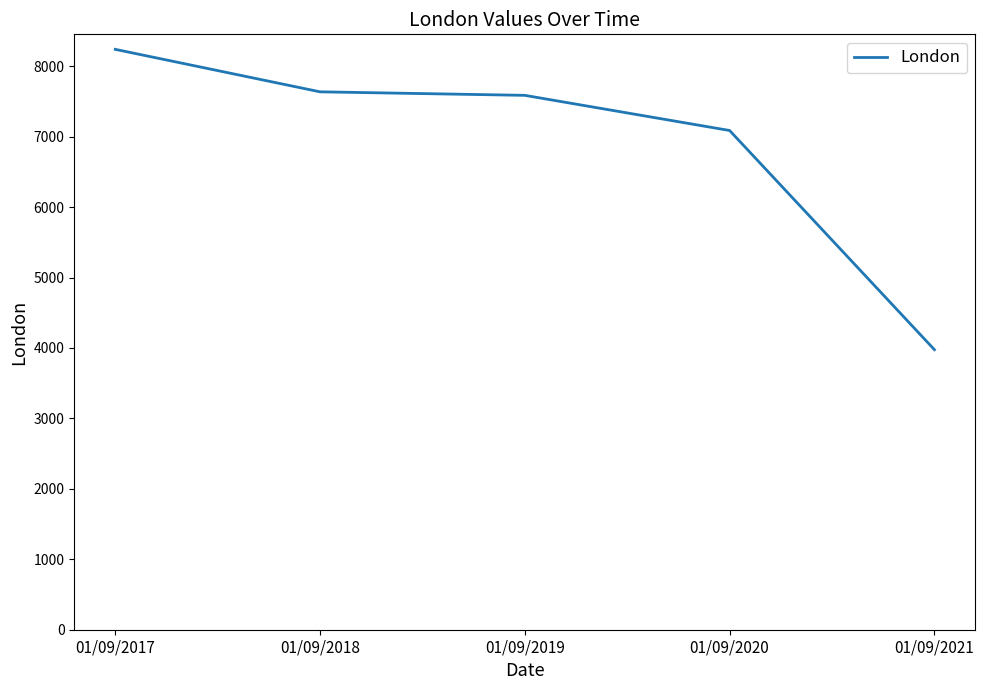

What is the greatest value displayed?

8239